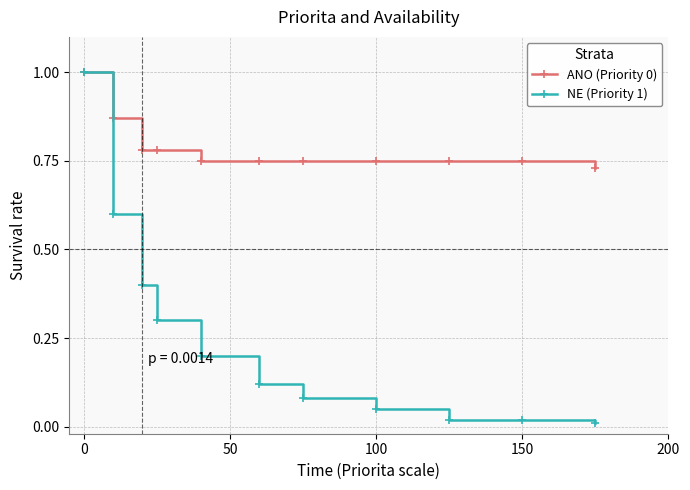

What is the greatest value displayed?

1.0